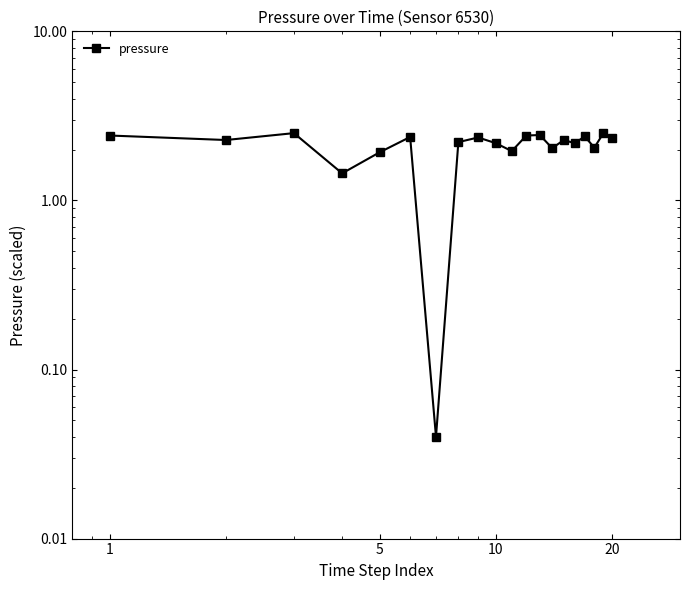

Reading left to right, list all the values displayed in this chart.

2.4	2.3	2.5	1.4	1.9	2.4	0.0	2.2	2.4	2.2	2.0	2.4	2.4	2.0	2.3	2.2	2.4	2.1	2.5	2.3